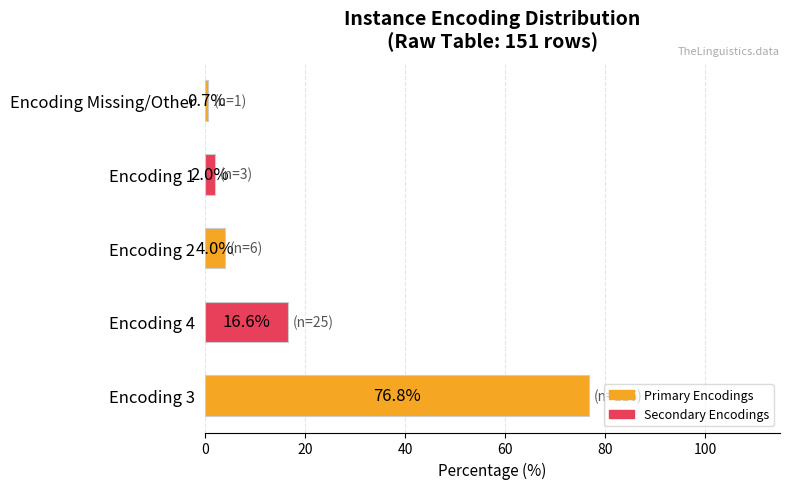

Reading bottom to top, extract all data points from this chart.

76.8	16.6	4.0	2.0	0.7